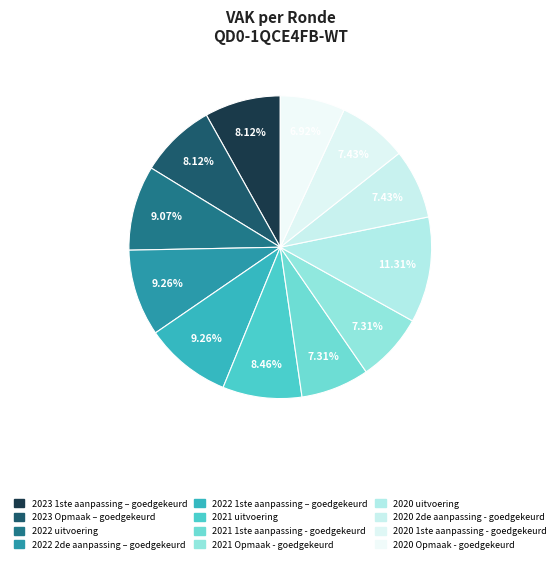

How many slices are in this pie chart?

12